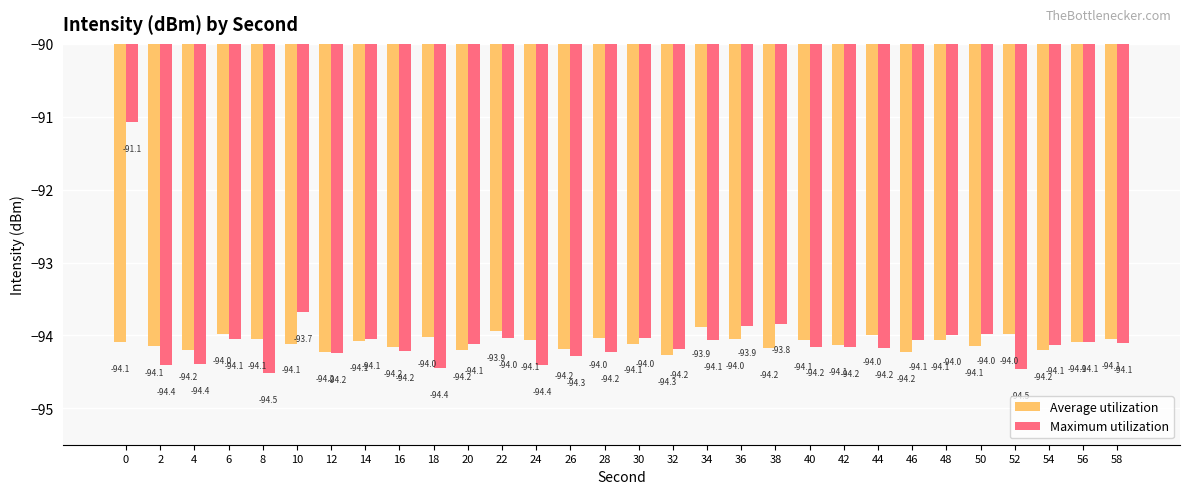

Is the value of Maximum utilization at 32 greater than the value of Average utilization at 30?

No